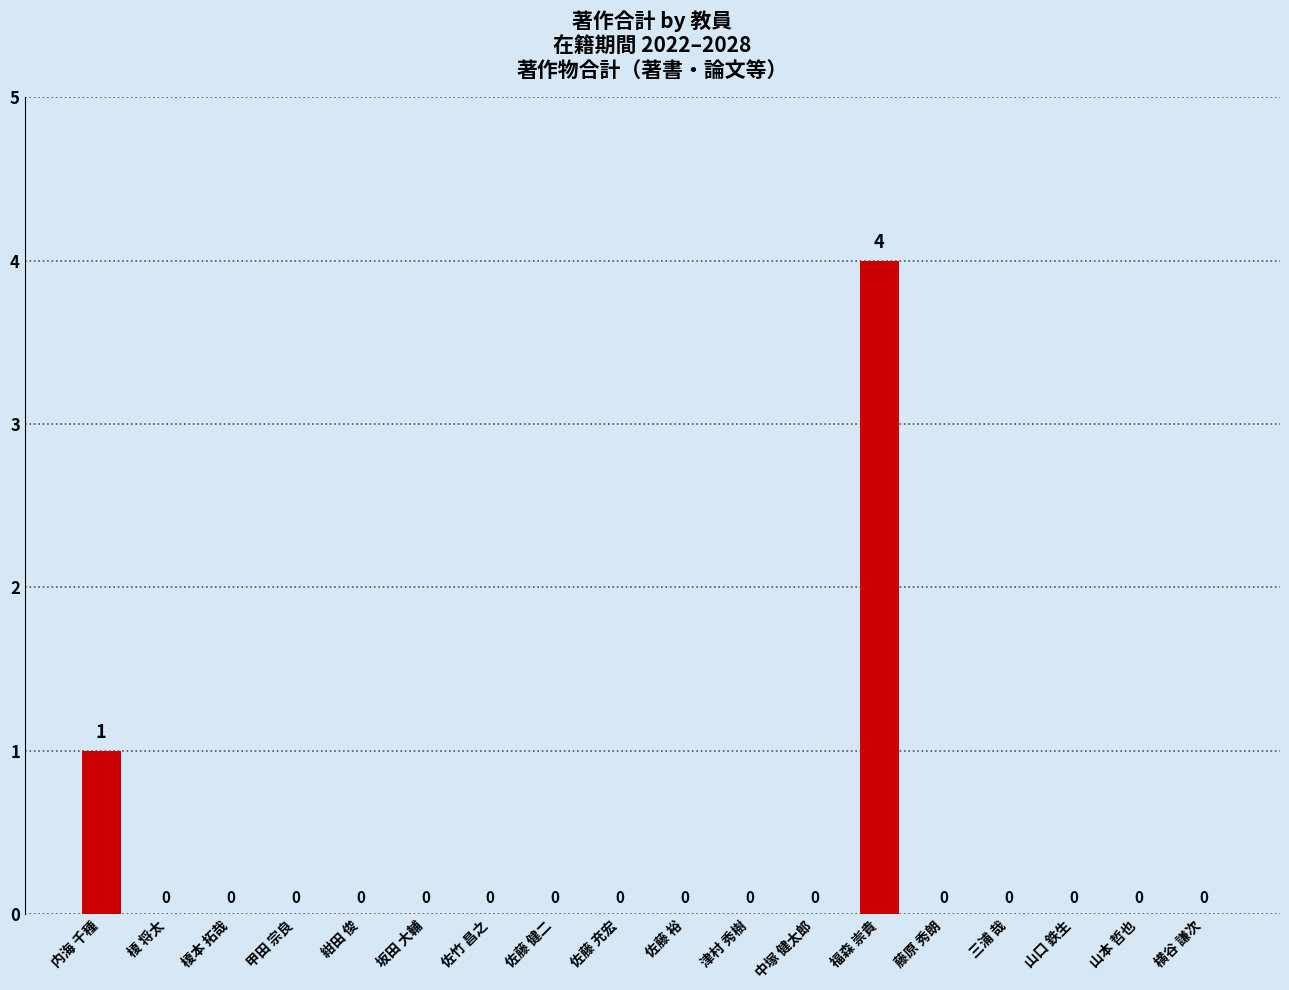

The chart shows a value of 0 at 坂田 大輔. True or false?

True